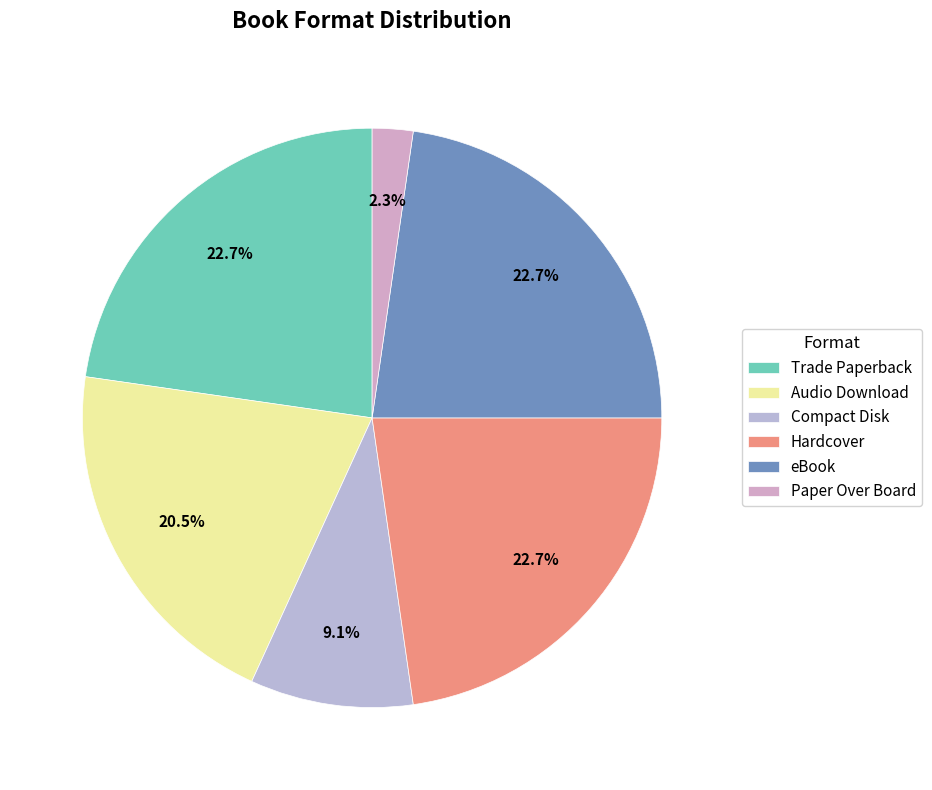

To the nearest percent, what percentage of the pie is Hardcover?

23%